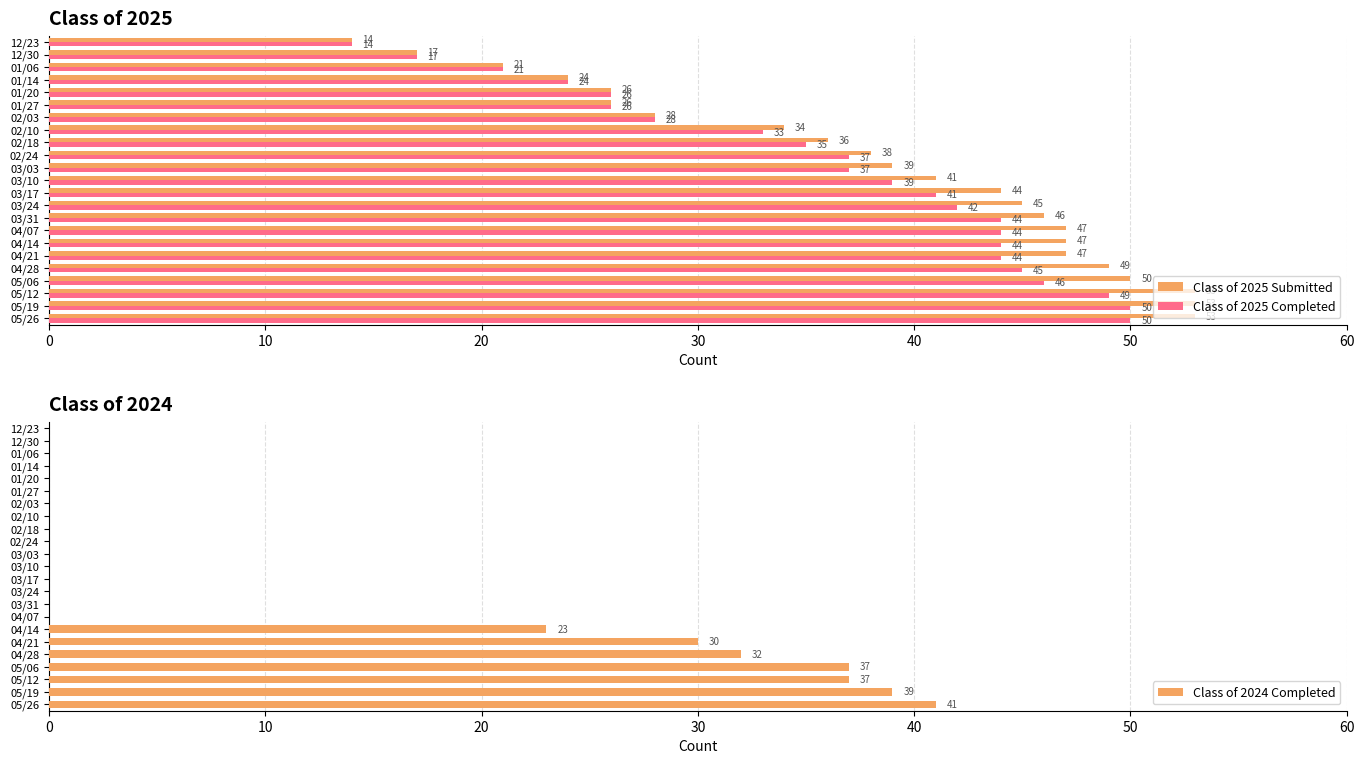

At how many categories does at least one series exceed 23?

20